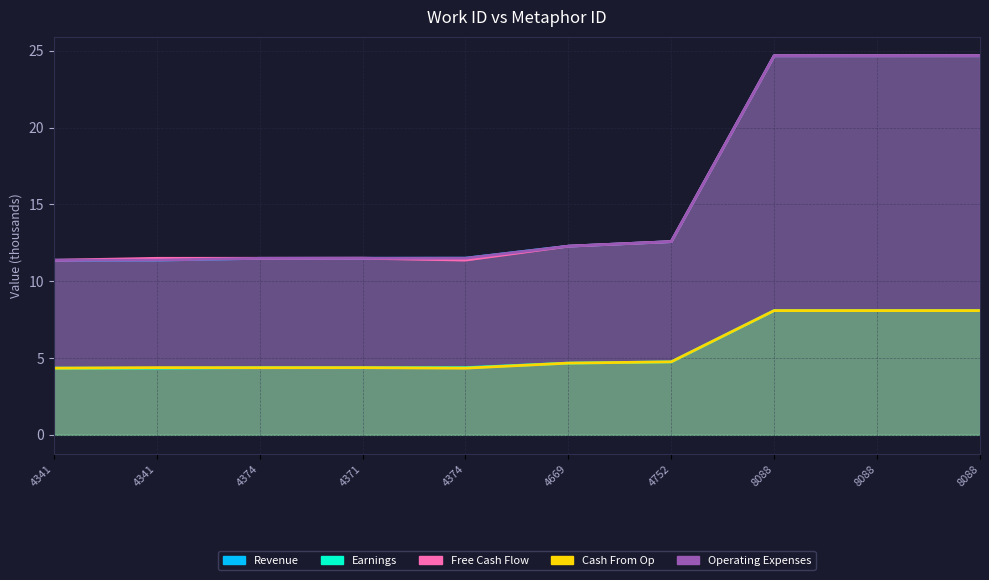

The Cash From Op series shows 8.1 at 8088. True or false?

True